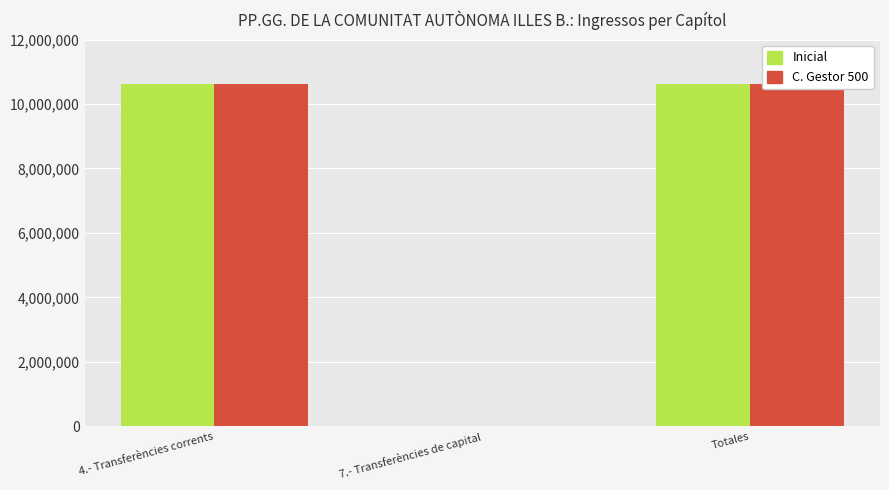

What is the sum of all Inicial values?

21258000